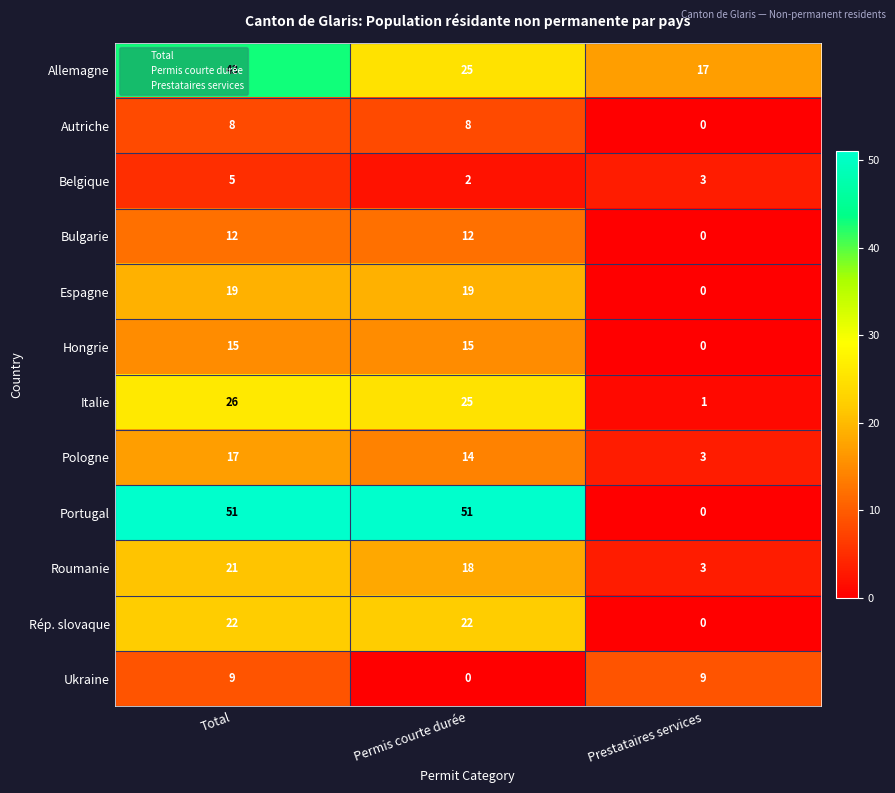

At which label does Espagne reach its minimum?

Prestataires services